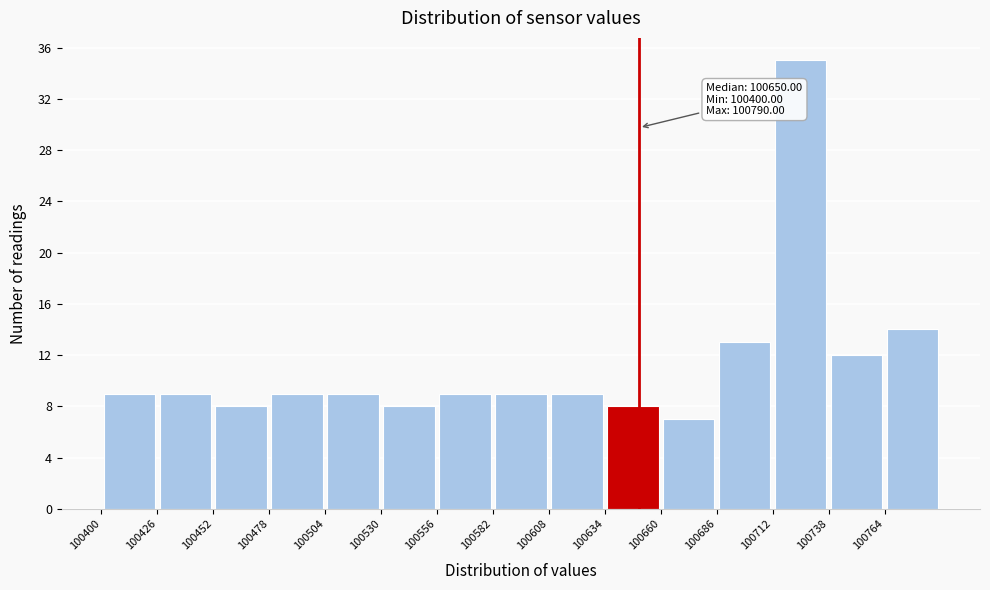

Over which range of the x-axis is the bar tallest?

100712 to 100738